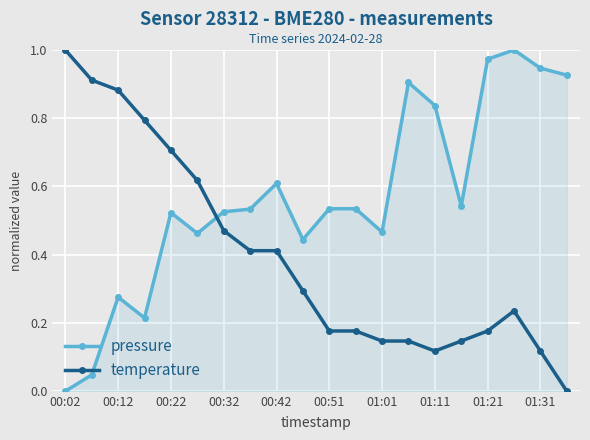

True or false: pressure has more than 1 points higher than both neighbors.

True